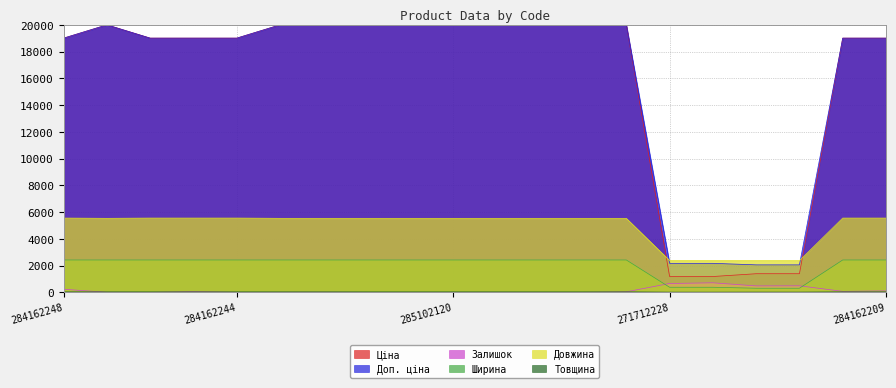

Reading left to right, extract all data points from this chart.

Ціна: 284162248=19007.7	285101569=20000.0	284162246=19007.7	284162245=19007.7	284162244=19007.7	285102221=20000.0	285102219=20000.0	285102218=20000.0	285102216=20000.0	285102120=20000.0	285102044=20000.0	285101916=20000.0	285101915=20000.0	285101913=20000.0	271712228=1182.8	271712227=1182.8	259552213=1390.9	259552212=1390.9	284162210=19007.7	284162209=19007.7
Доп. ціна: 284162248=19007.7	285101569=20000.0	284162246=19007.7	284162245=19007.7	284162244=19007.7	285102221=20000.0	285102219=20000.0	285102218=20000.0	285102216=20000.0	285102120=20000.0	285102044=20000.0	285101916=20000.0	285101915=20000.0	285101913=20000.0	271712228=2168.7	271712227=2168.7	259552213=2054.4	259552212=2054.4	284162210=19007.7	284162209=19007.7
Залишок: 284162248=226.1	285101569=7.9	284162246=0.0	284162245=53.5	284162244=2.0	285102221=4.0	285102219=9.9	285102218=0.0	285102216=0.0	285102120=0.0	285102044=2.0	285101916=0.0	285101915=0.0	285101913=37.7	271712228=660.3	271712227=711.9	259552213=479.9	259552212=485.8	284162210=71.4	284162209=107.1
Ширина: 284162248=2419.2	285101569=2419.2	284162246=2419.2	284162245=2419.2	284162244=2419.2	285102221=2419.2	285102219=2419.2	285102218=2419.2	285102216=2419.2	285102120=2419.2	285102044=2419.2	285101916=2419.2	285101915=2419.2	285101913=2419.2	271712228=378.7	271712227=378.7	259552213=306.4	259552212=306.4	284162210=2419.2	284162209=2419.2
Довжина: 284162248=5552.3	285101569=5532.5	284162246=5552.3	284162245=5552.3	284162244=5552.3	285102221=5532.5	285102219=5532.5	285102218=5532.5	285102216=5532.5	285102120=5532.5	285102044=5532.5	285101916=5532.5	285101915=5532.5	285101913=5532.5	271712228=2379.6	271712227=2379.6	259552213=2369.7	259552212=2369.7	284162210=5552.3	284162209=5552.3
Товщина: 284162248=35.7	285101569=35.7	284162246=35.7	284162245=35.7	284162244=35.7	285102221=35.7	285102219=35.7	285102218=35.7	285102216=35.7	285102120=35.7	285102044=35.7	285101916=35.7	285101915=35.7	285101913=35.7	271712228=15.9	271712227=15.9	259552213=19.8	259552212=19.8	284162210=35.7	284162209=35.7